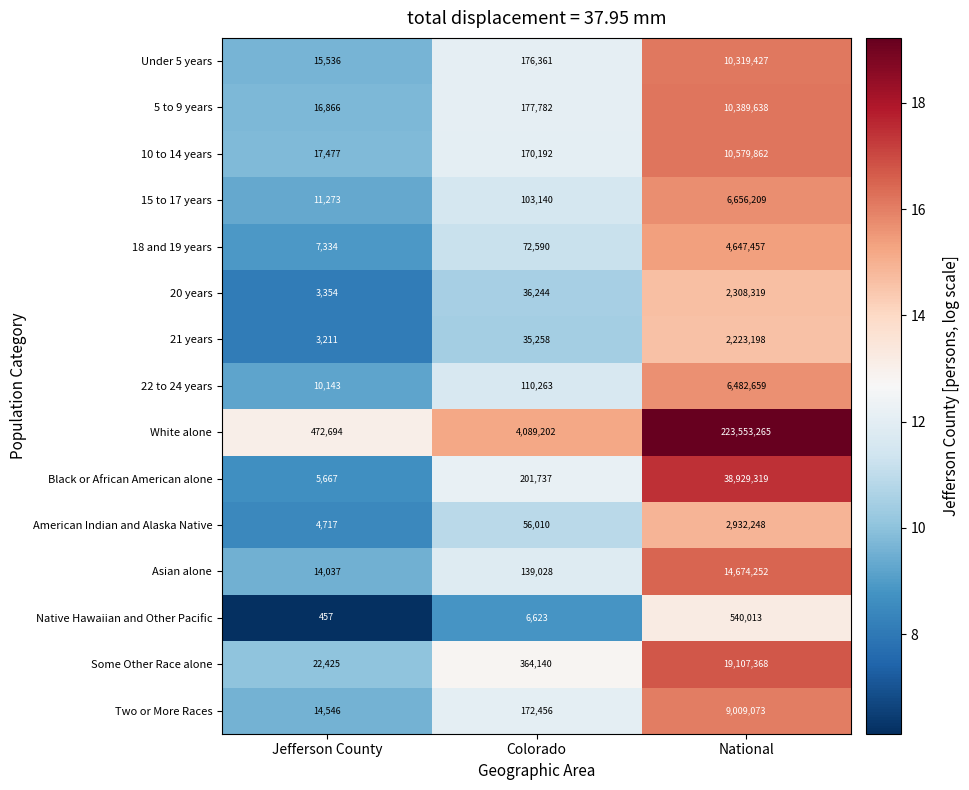

Which category has the lowest value across all series?

Jefferson County